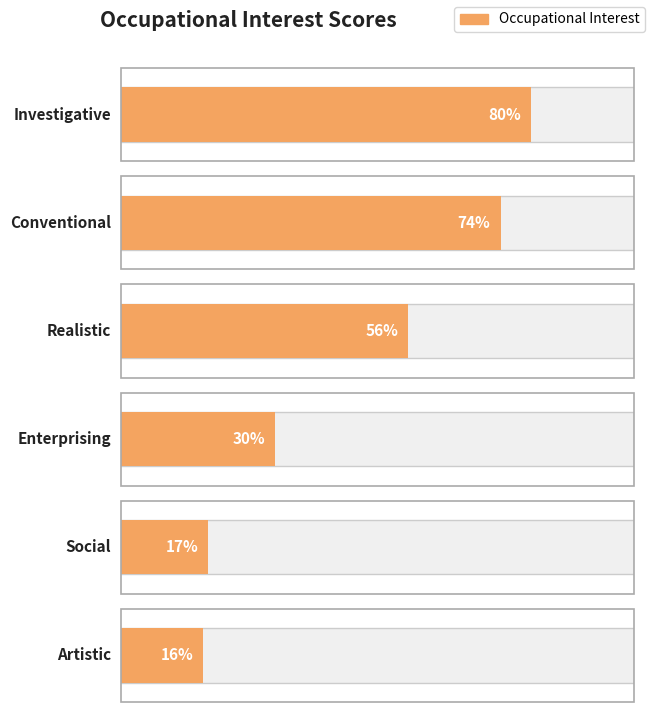

Is it true that the value at Realistic is 56?

True